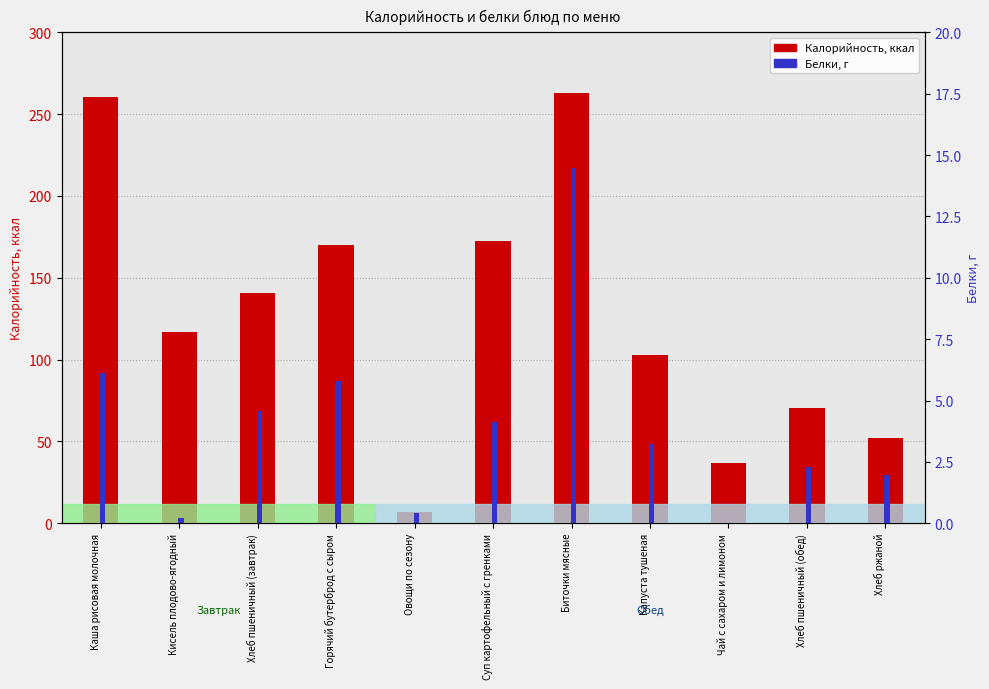

How many data points in Белки are less than 3?

5